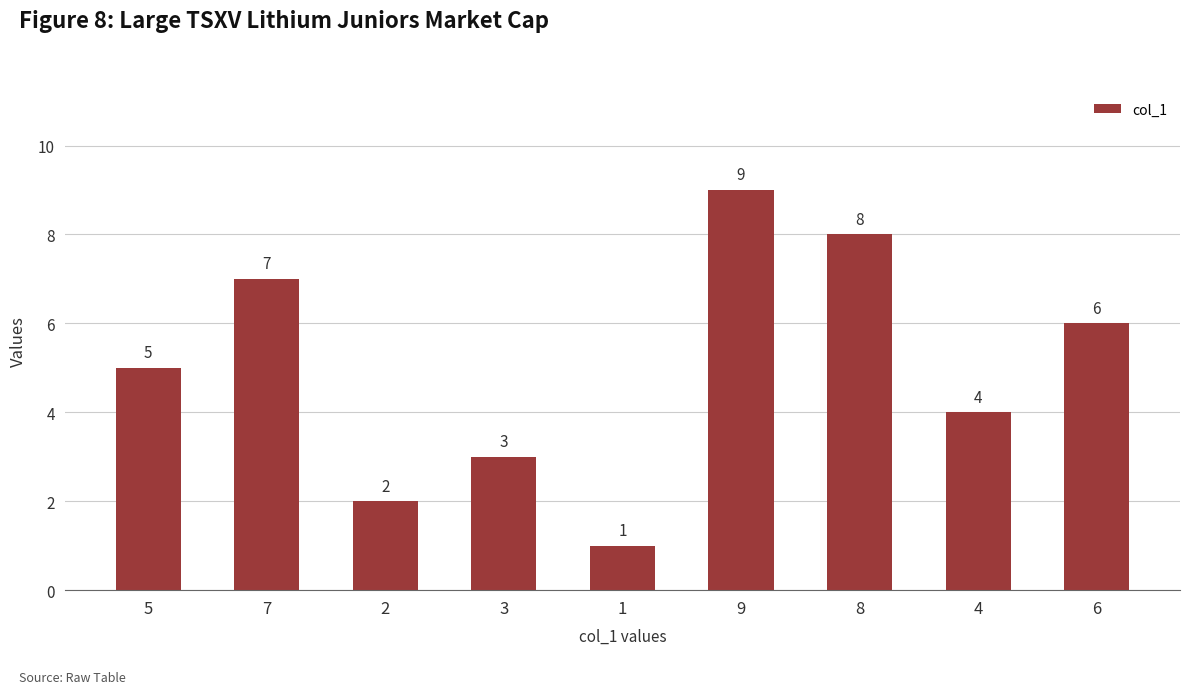

Is it true that the value at 1 is 2?

False